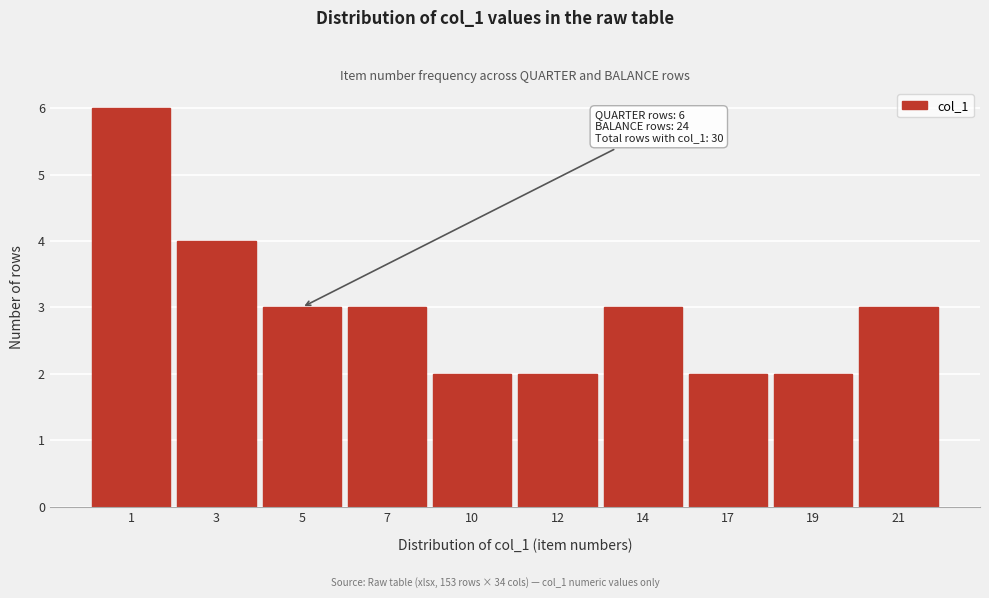

Reading left to right, list all the values displayed in this chart.

6	4	3	3	2	2	3	2	2	3